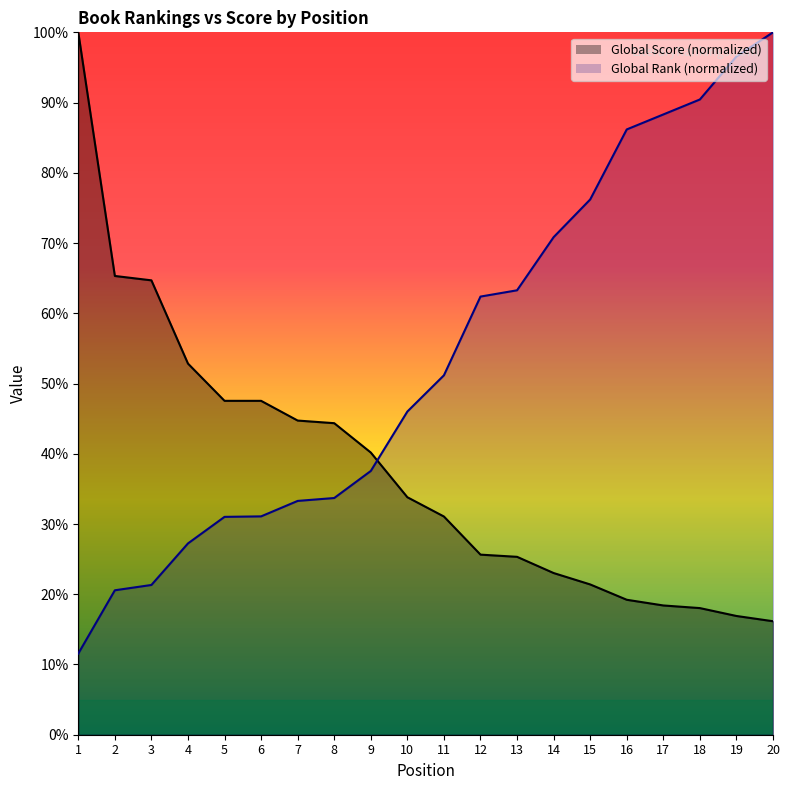

True or false: Global Score has a value of 15.3 at 11.

False